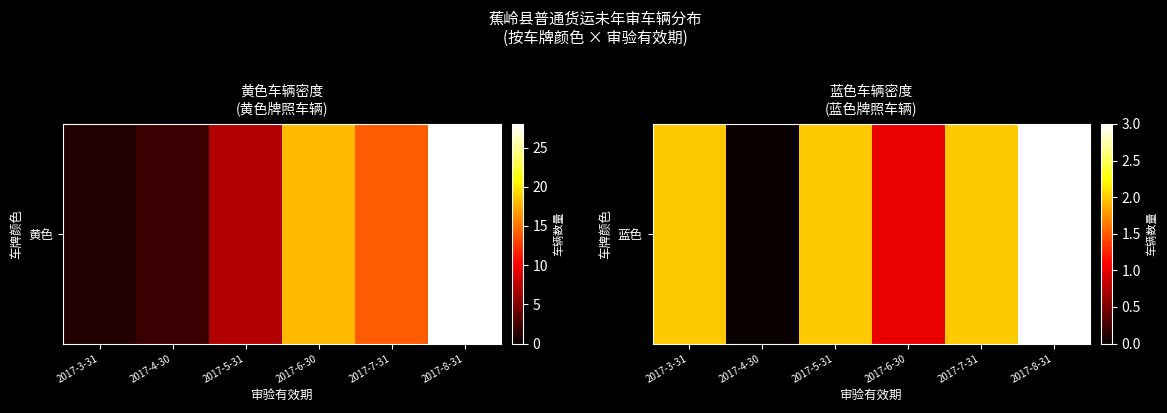

Count the values in the range 1 to 2.

4